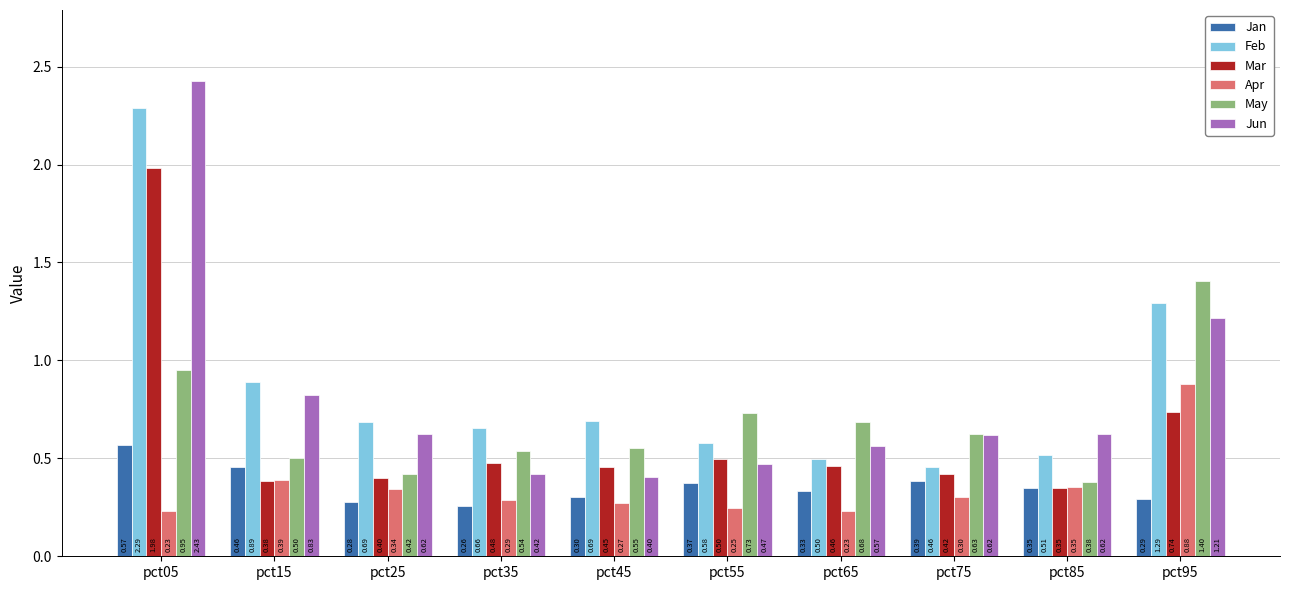

What is the total value across all series at pct65?

2.8